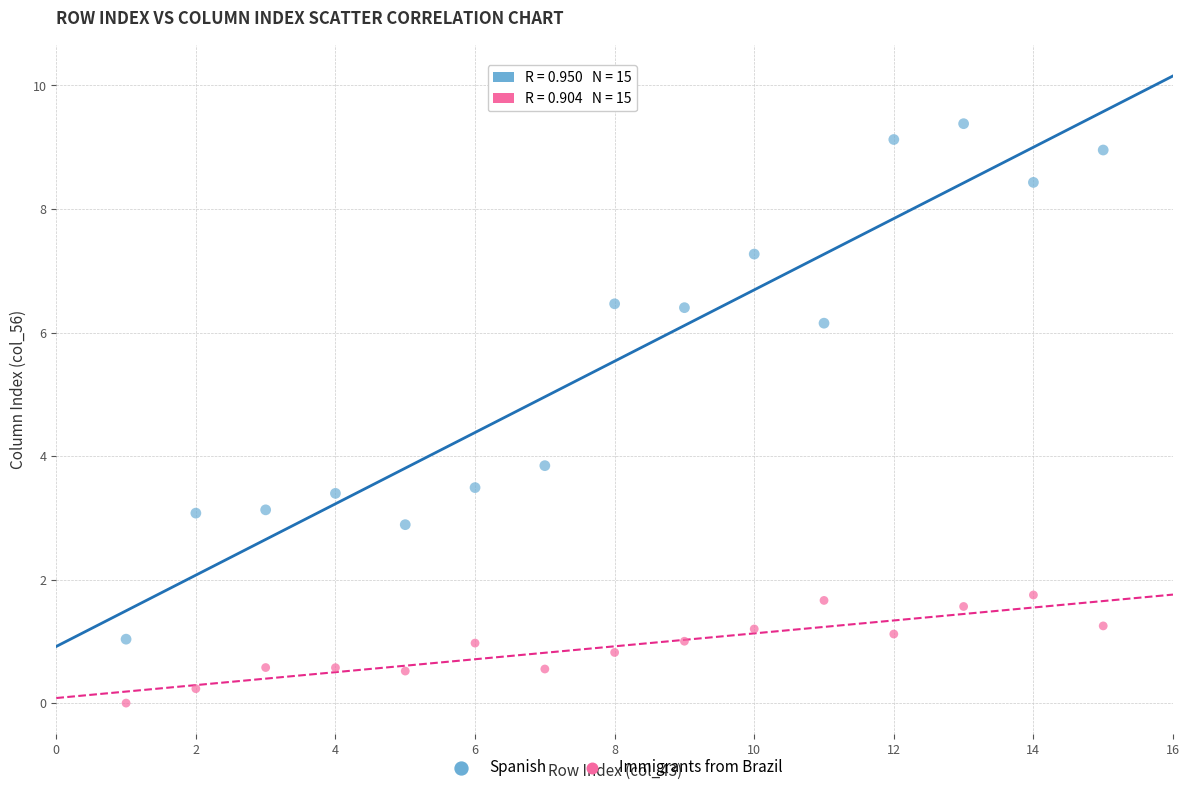

What is the X range (max minus min) for the scatter plot?

14.0